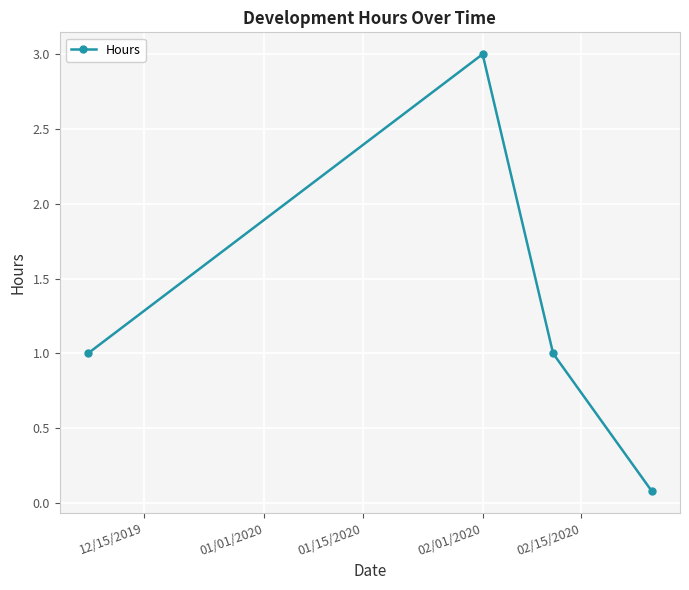

What is the value of the 3rd point from the left?

1.0